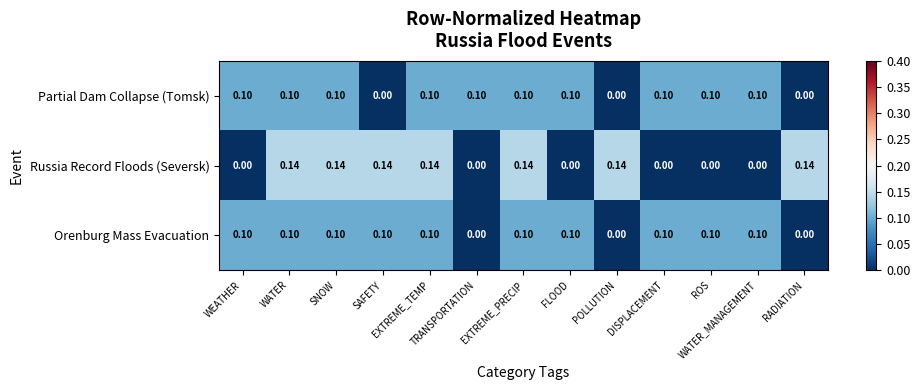

Which series has the widest spread of values?

Russia Record Floods (Seversk)